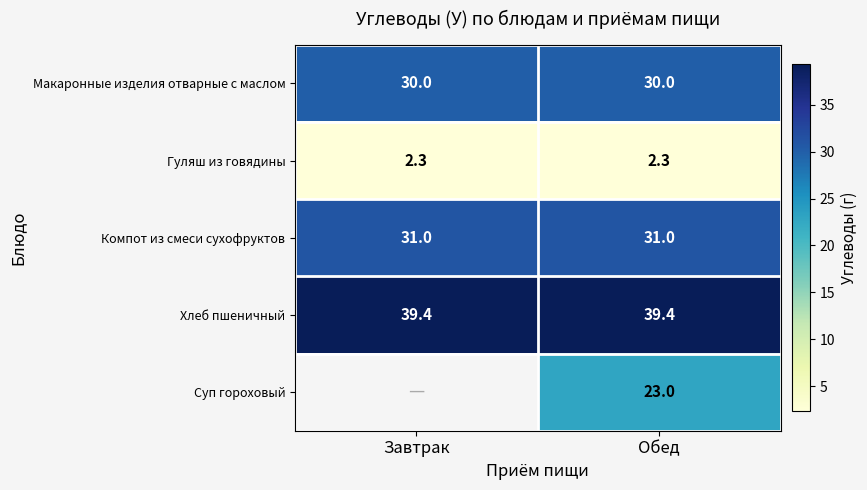

What is the highest value of the Хлеб пшеничный series?

39.4